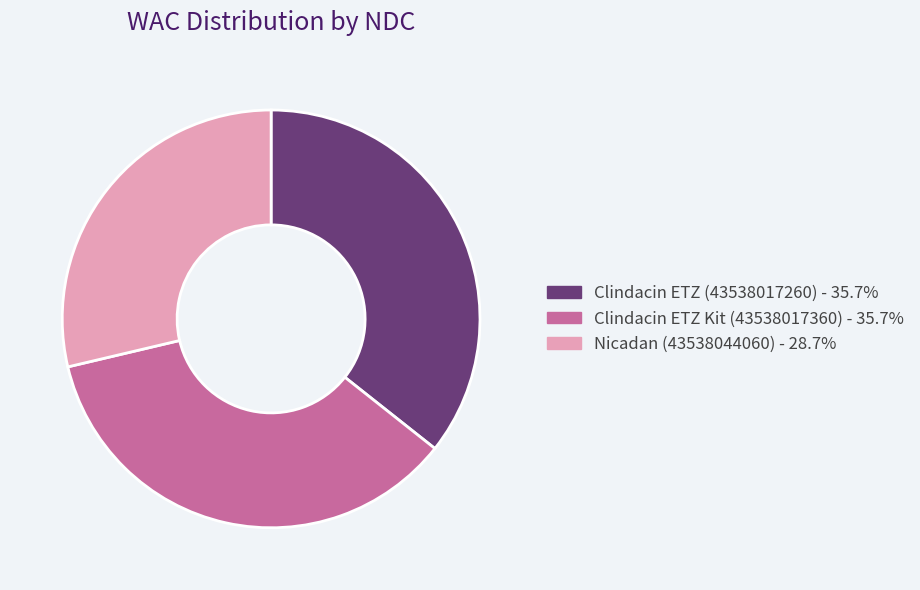

Does Nicadan (43538044060) represent more than half of the total?

No